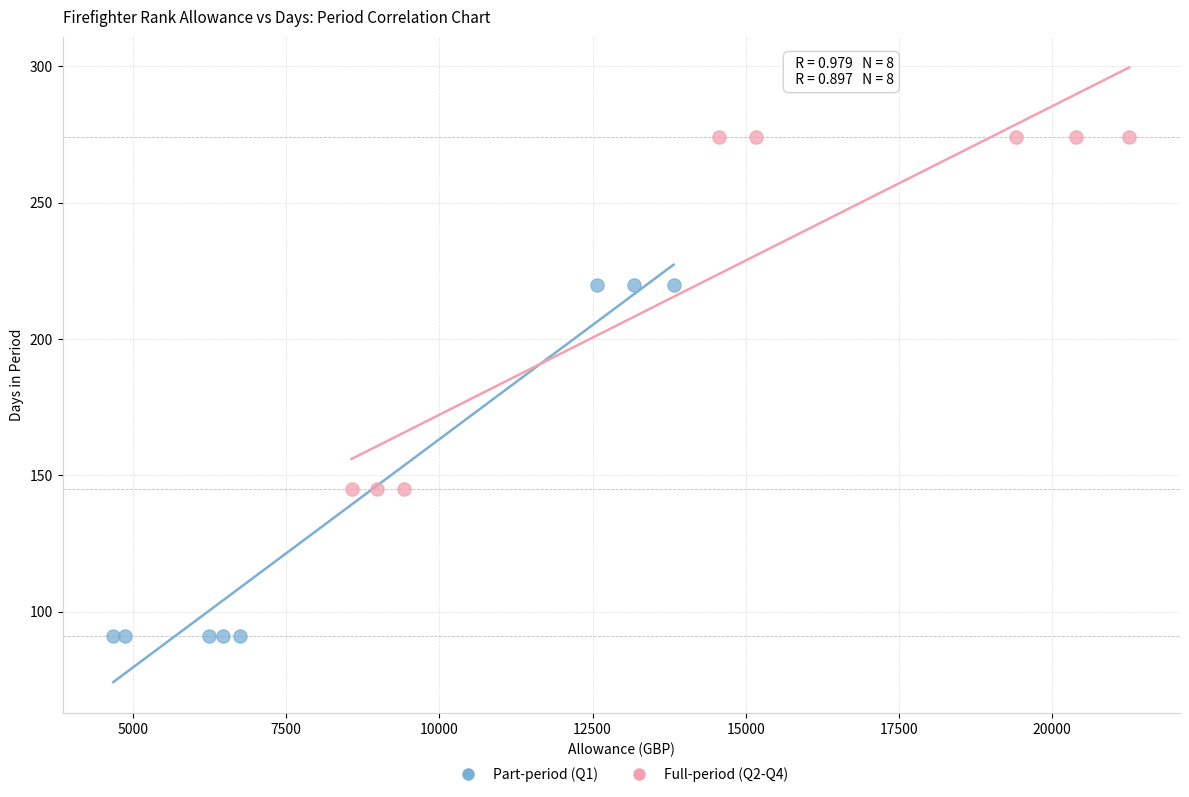

Which series reaches the maximum Y coordinate?

Full-period (Q2-Q4)